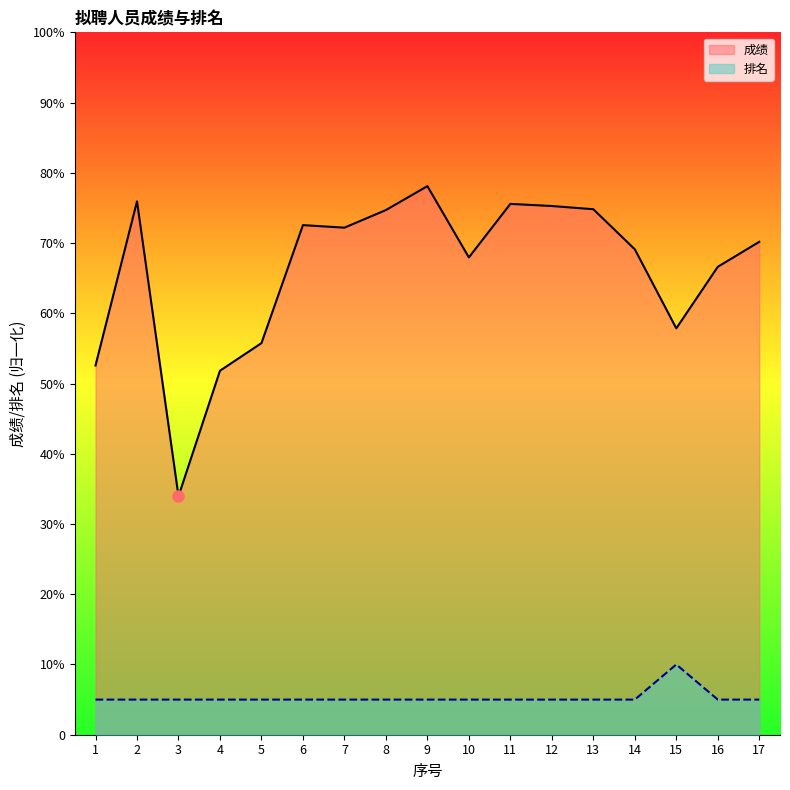

Which category has the lowest value across all series?

1